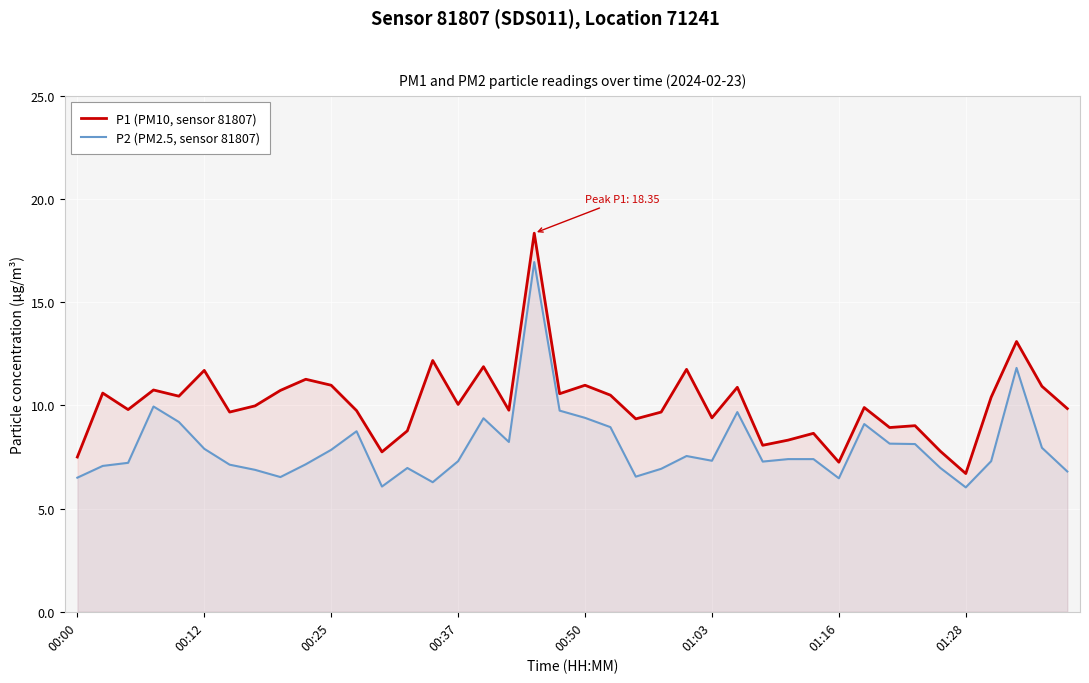

At which category does P2 (PM2.5, sensor 81807) reach its first local valley?

8